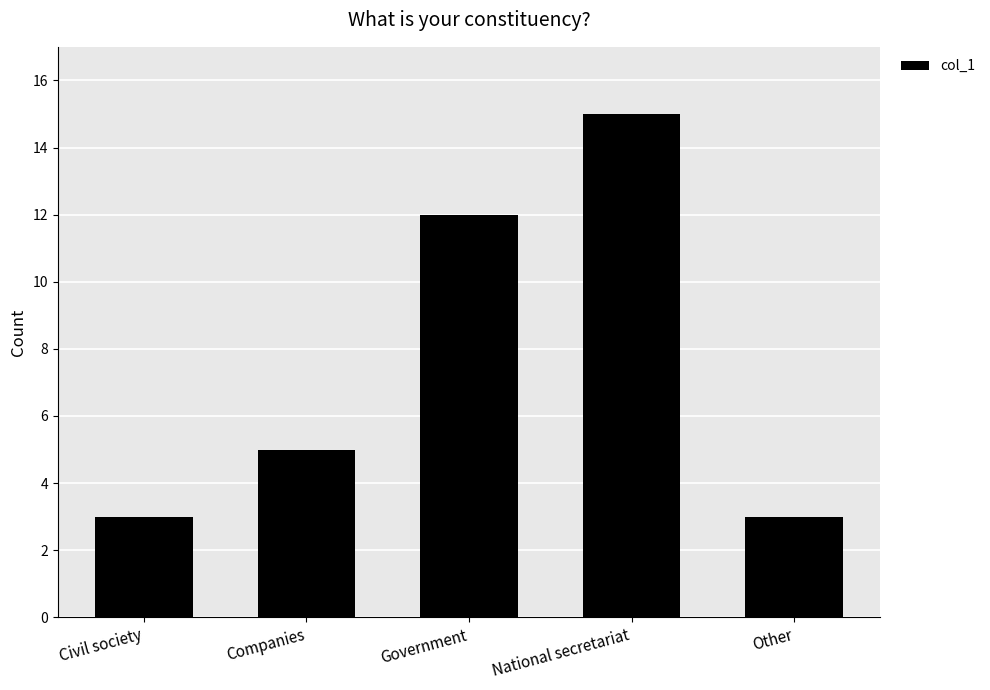

How many data points are less than 5?

2